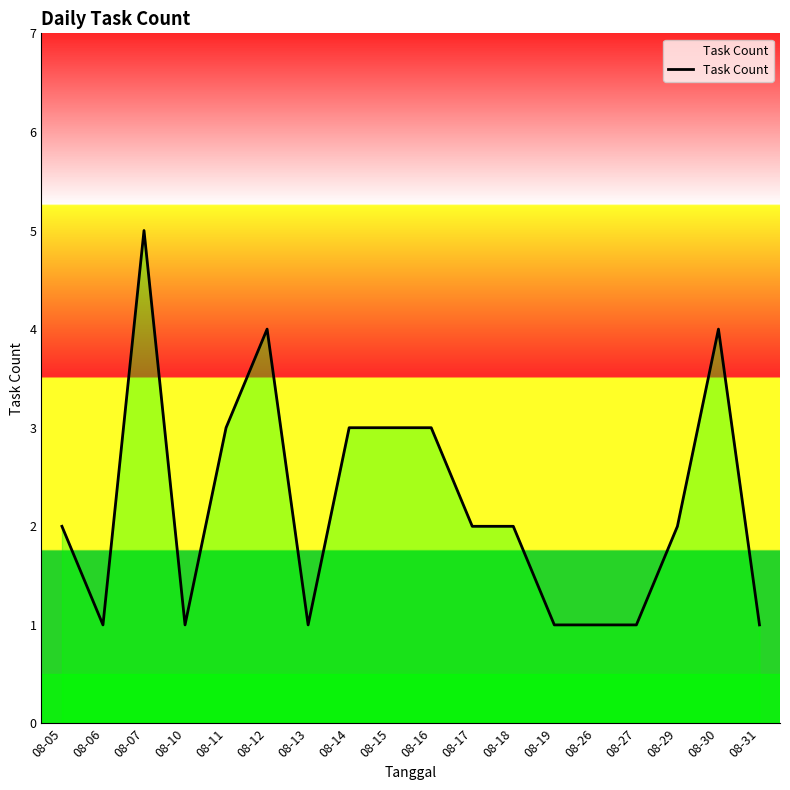

How many lines are shown in the chart?

1